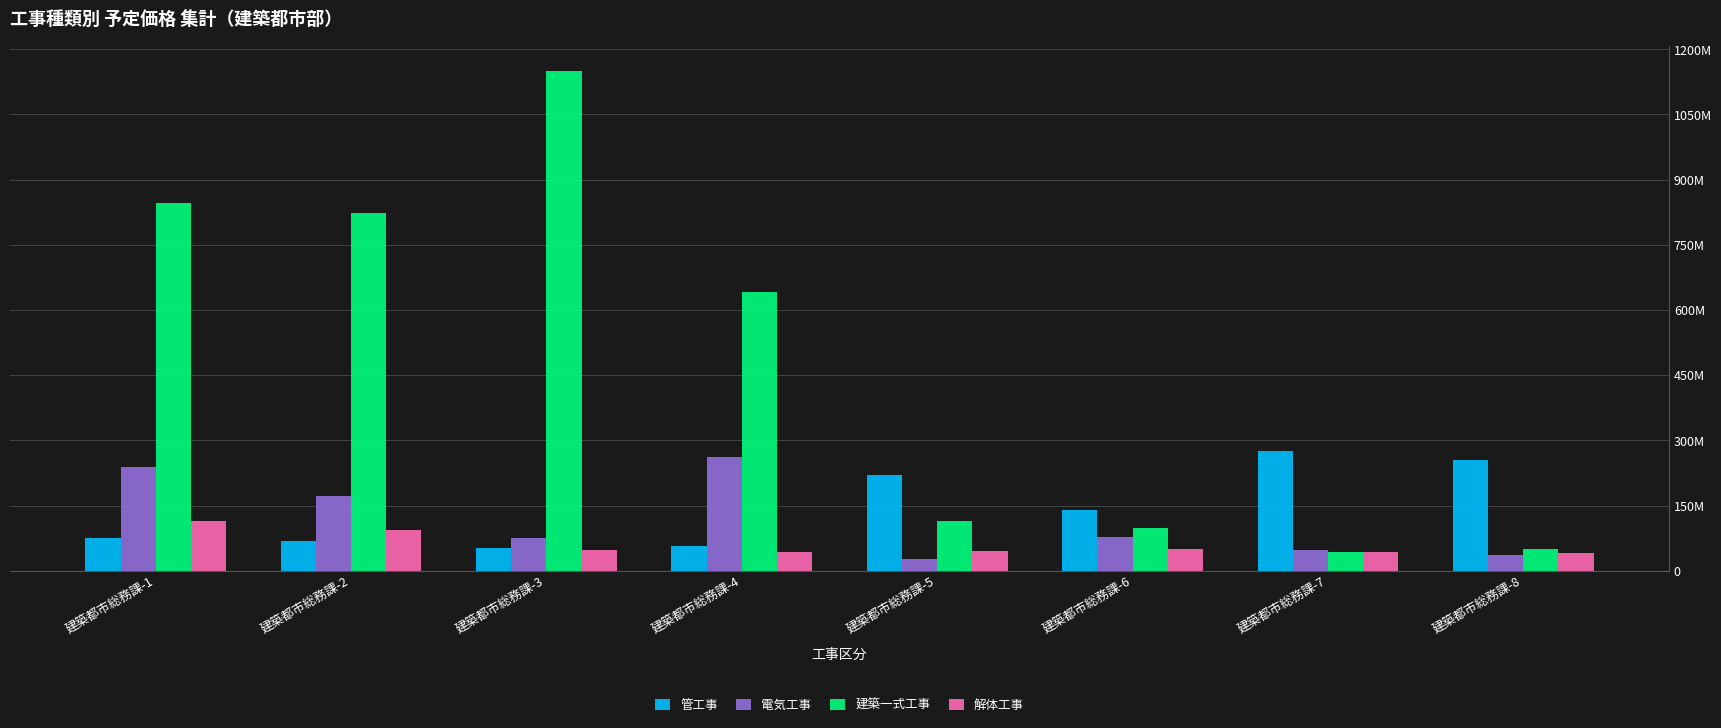

Which category has the highest value in the 解体工事 series?

建築都市総務課-1